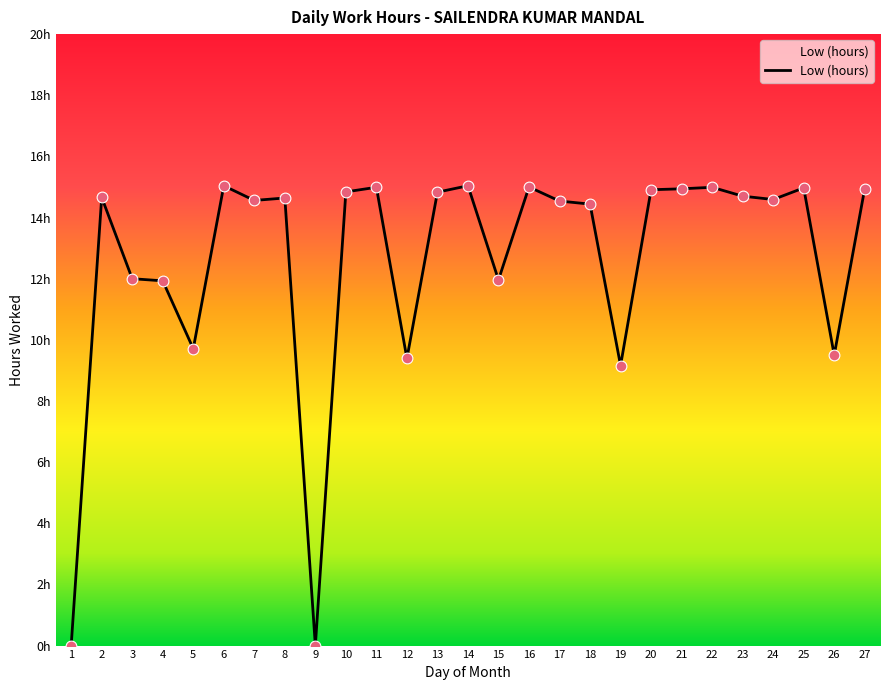

What is the ratio of the value at 20 to the value at 11?

1.0